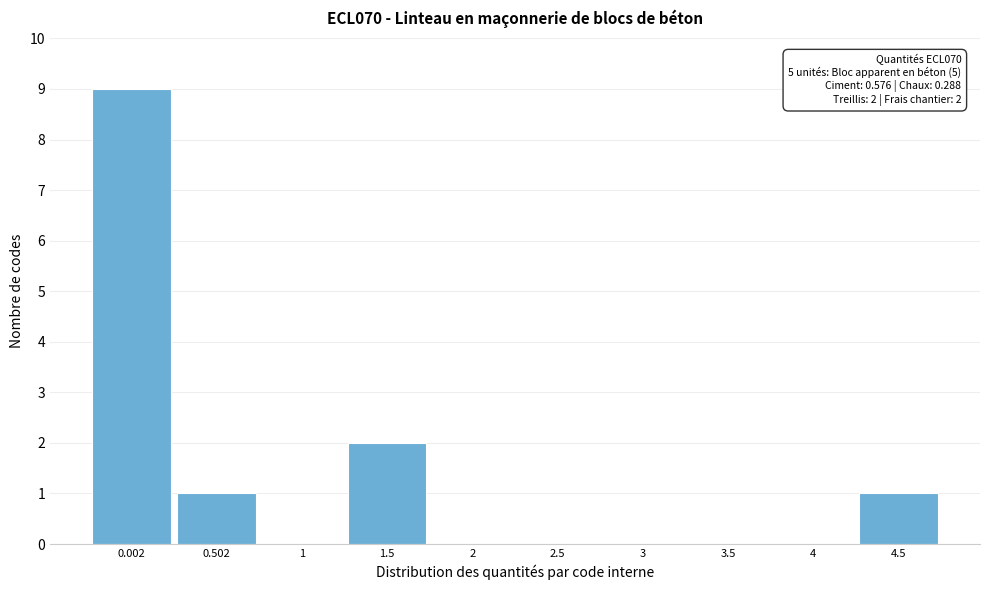

Reading left to right, what are all the values shown in this chart?

0.002=9	0.502=1	1=0	1.5=2	2=0	2.5=0	3=0	3.5=0	4=0	4.5=1